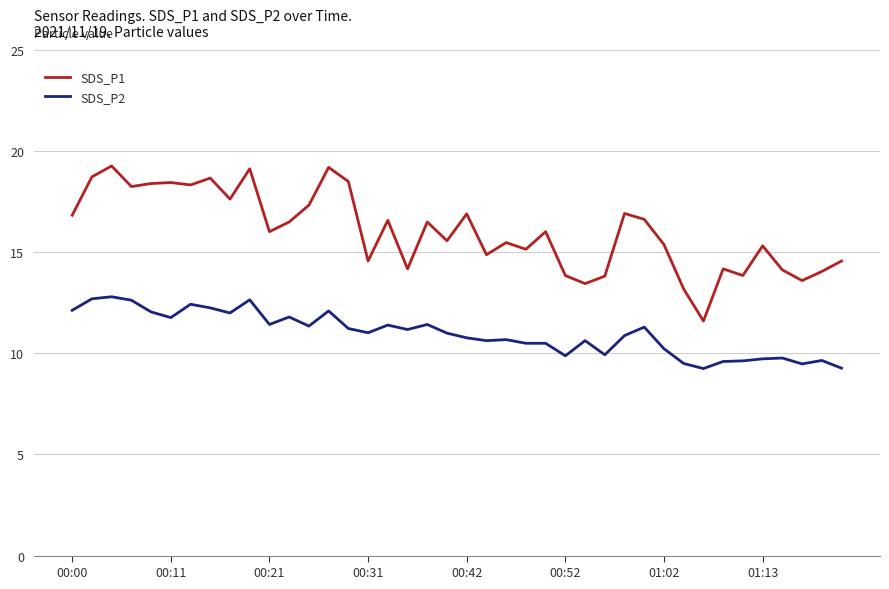

List the series in order of their peak value, highest first.

SDS_P1, SDS_P2